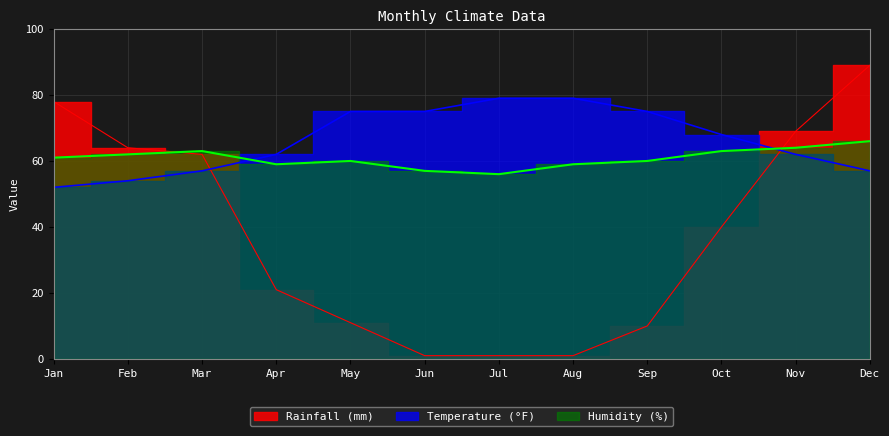

How many values in the Rainfall (mm) series are below 40?

6